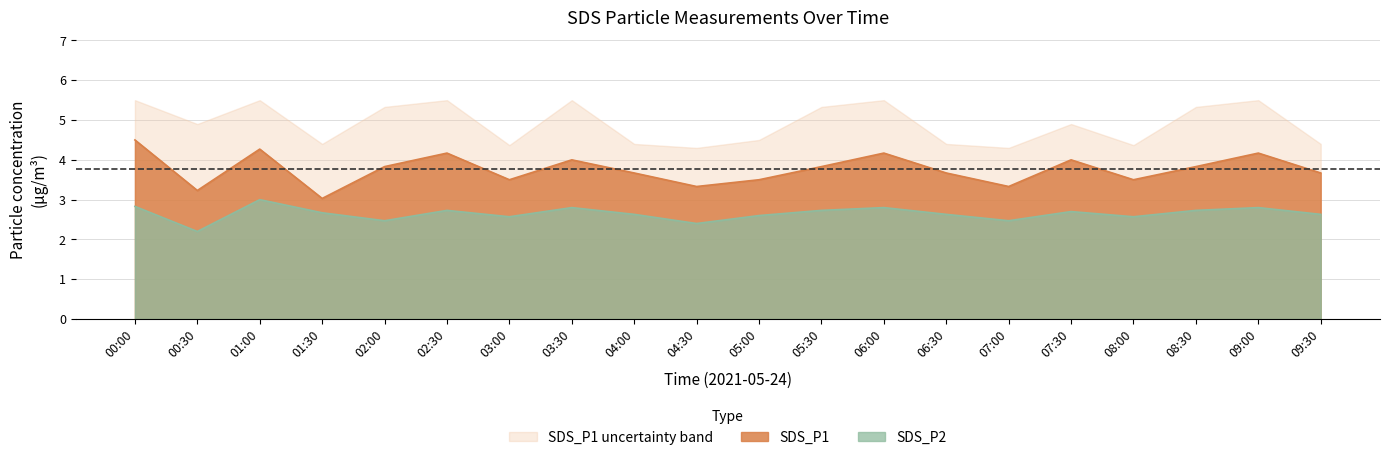

What is the difference between the SDS_P2 values at 08:00 and 01:30?

0.1